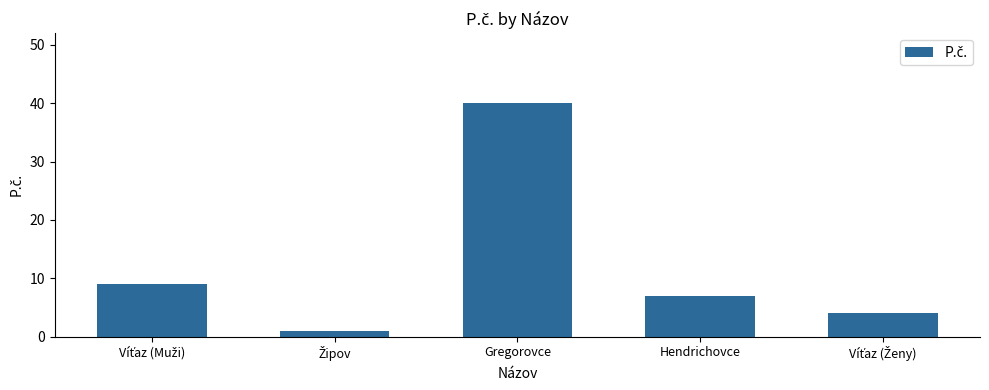

What is the average value?

12